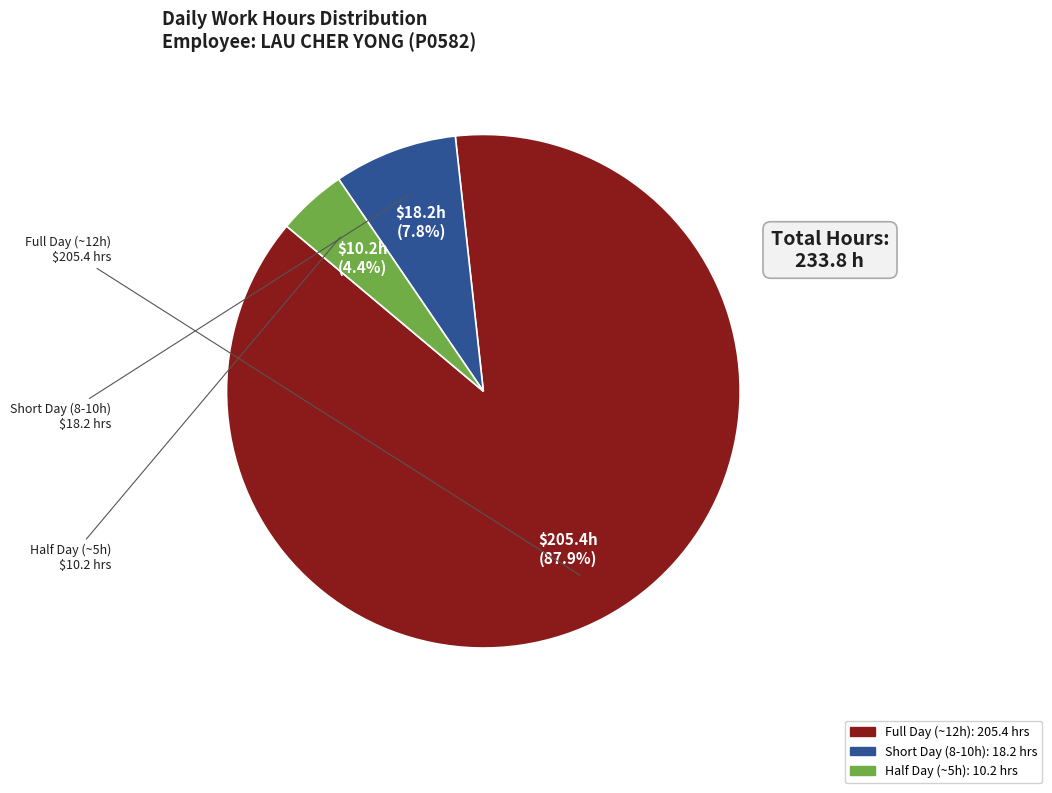

How many slices are in this pie chart?

3